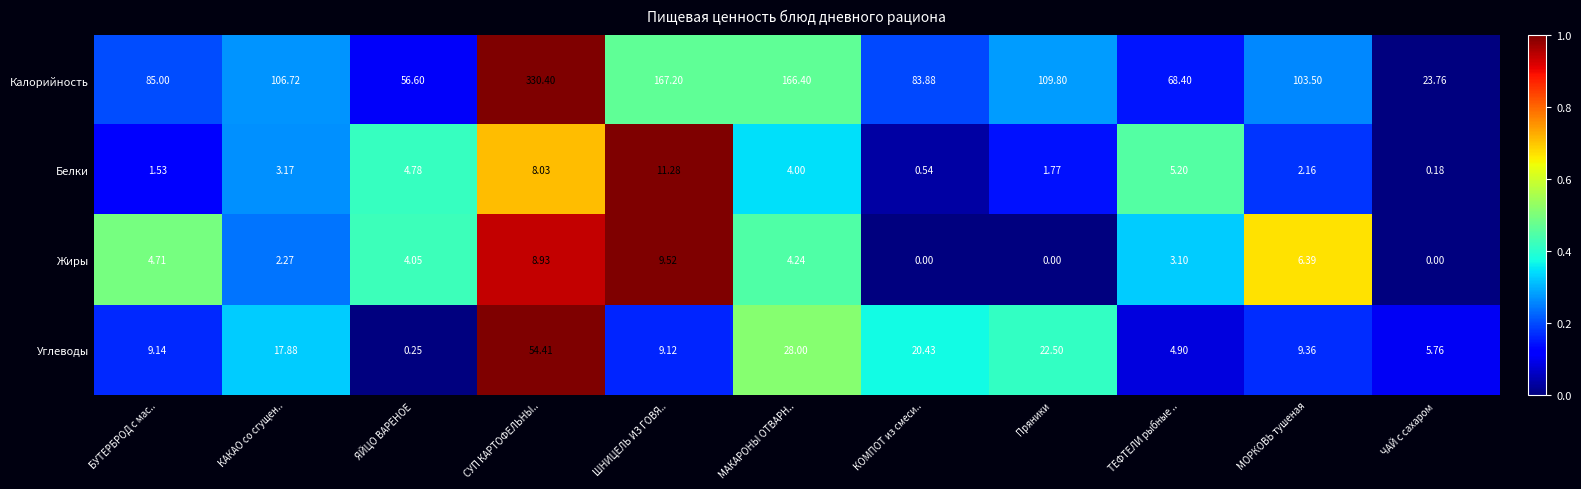

Which series has the largest range (max minus min)?

Калорийность